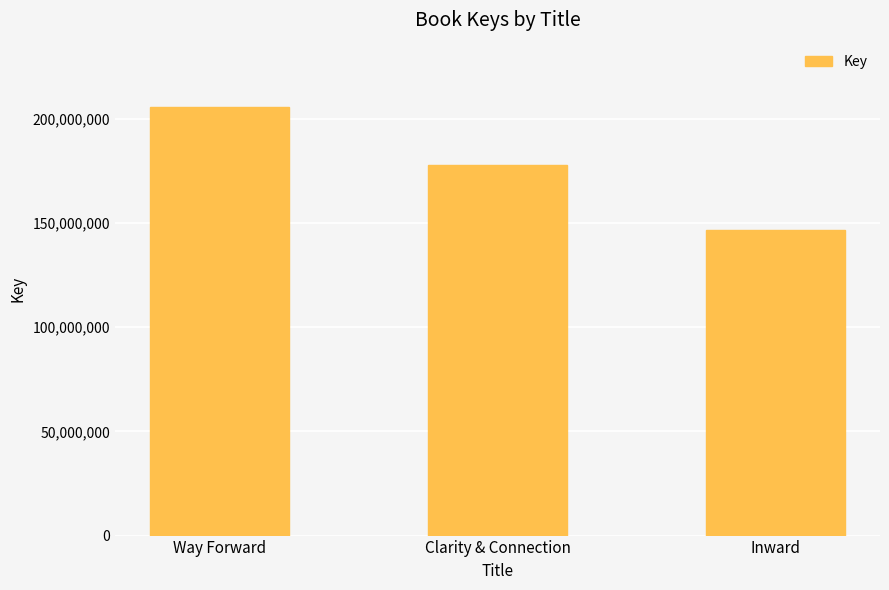

Rank the categories by value from lowest to highest.

Inward, Clarity & Connection, Way Forward